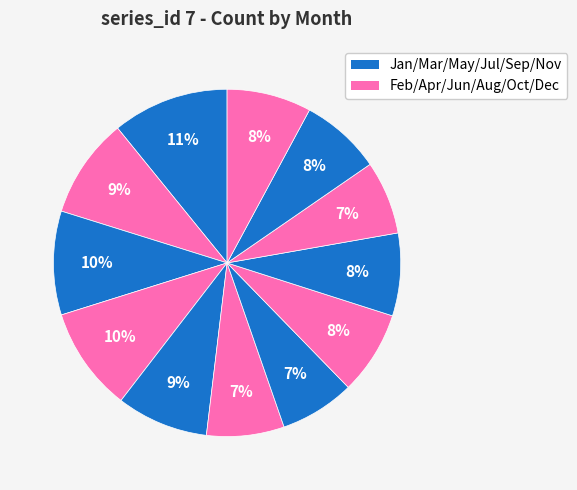

Does any single category account for the majority?

No